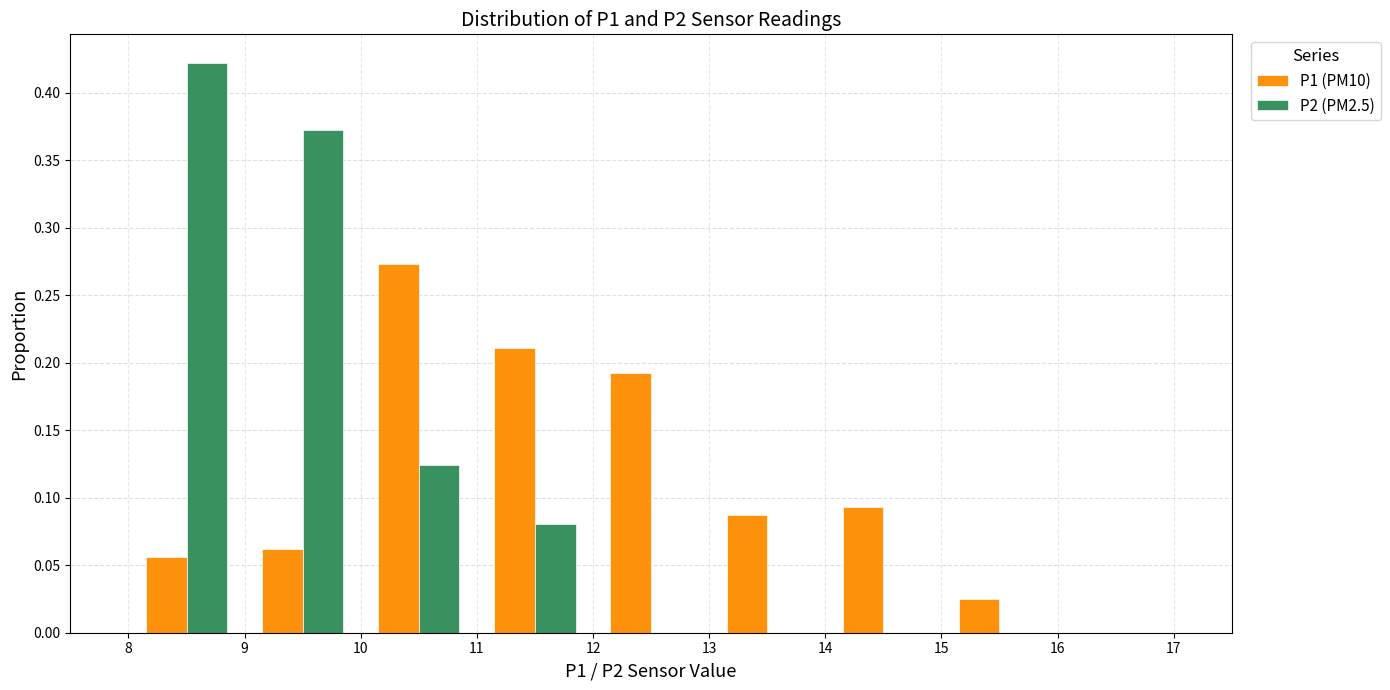

Reading left to right, list every range on the x-axis with the height of the bar of each series over it. The values are not printed on the chart, so give them approximately, as read against the axis.

8 to 9: P1 (PM10)=0.055	P2 (PM2.5)=0.420
9 to 10: P1 (PM10)=0.060	P2 (PM2.5)=0.375
10 to 11: P1 (PM10)=0.275	P2 (PM2.5)=0.125
11 to 12: P1 (PM10)=0.210	P2 (PM2.5)=0.080
12 to 13: P1 (PM10)=0.195	P2 (PM2.5)=0
13 to 14: P1 (PM10)=0.085	P2 (PM2.5)=0
14 to 15: P1 (PM10)=0.095	P2 (PM2.5)=0
15 to 16: P1 (PM10)=0.025	P2 (PM2.5)=0
16 to 17: P1 (PM10)=0	P2 (PM2.5)=0